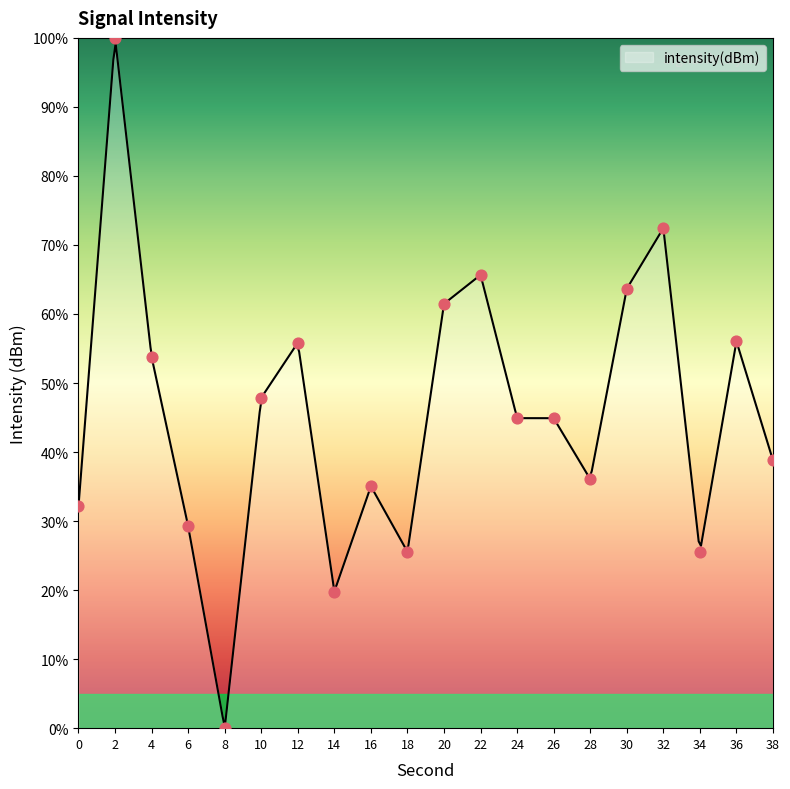

Between 12 and 18, which is larger?

12